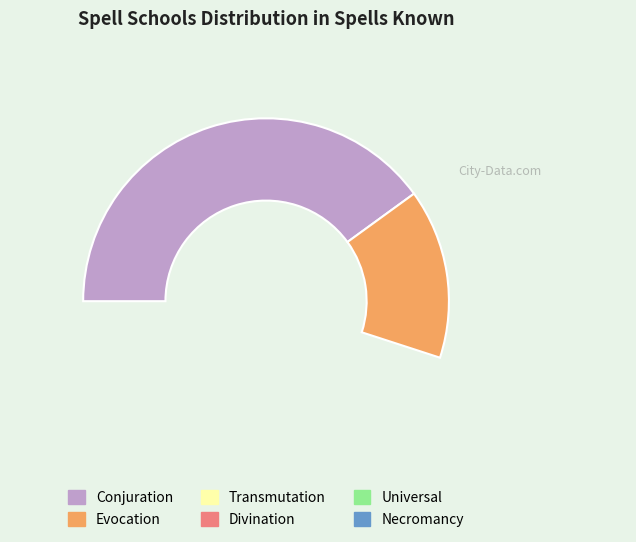

Does Universal account for over 50% of the chart?

No